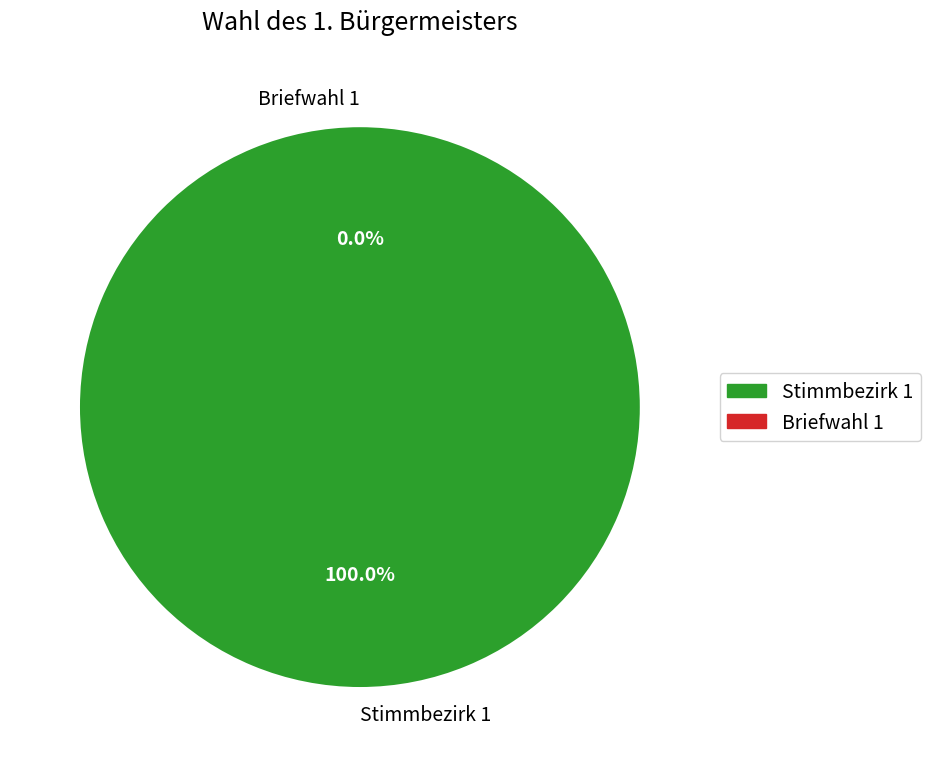

To the nearest percent, what is the average slice percentage?

50%